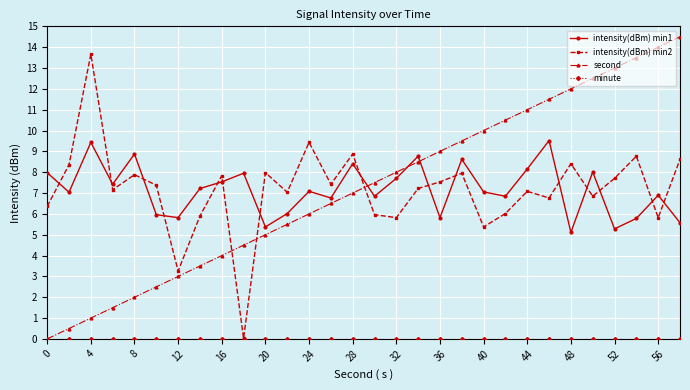

What is the maximum value for intensity(dBm) min2?

13.7